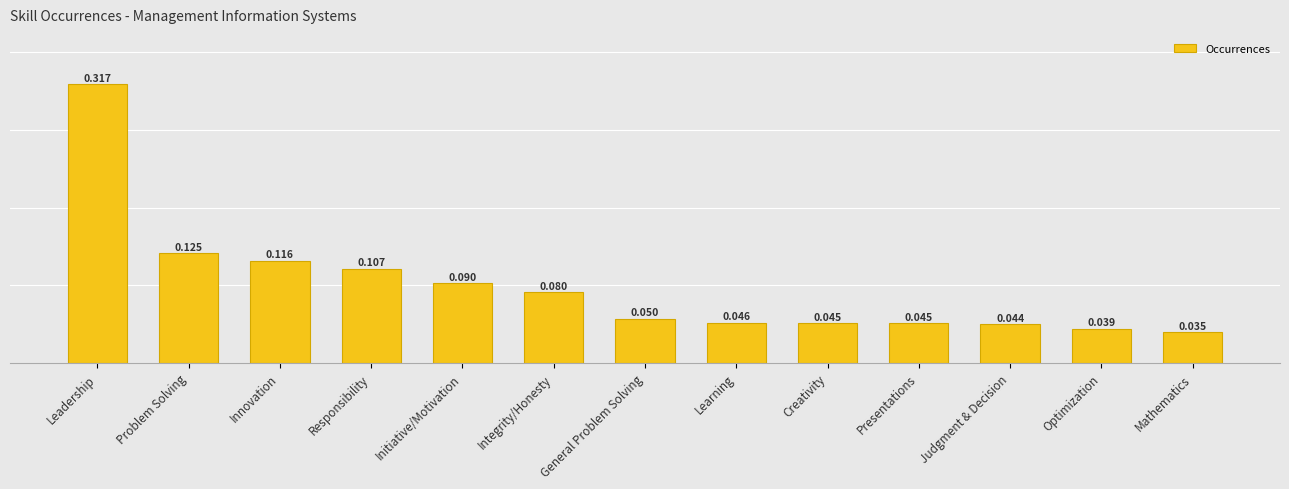

Is it true that the value at Responsibility is 8856?

False